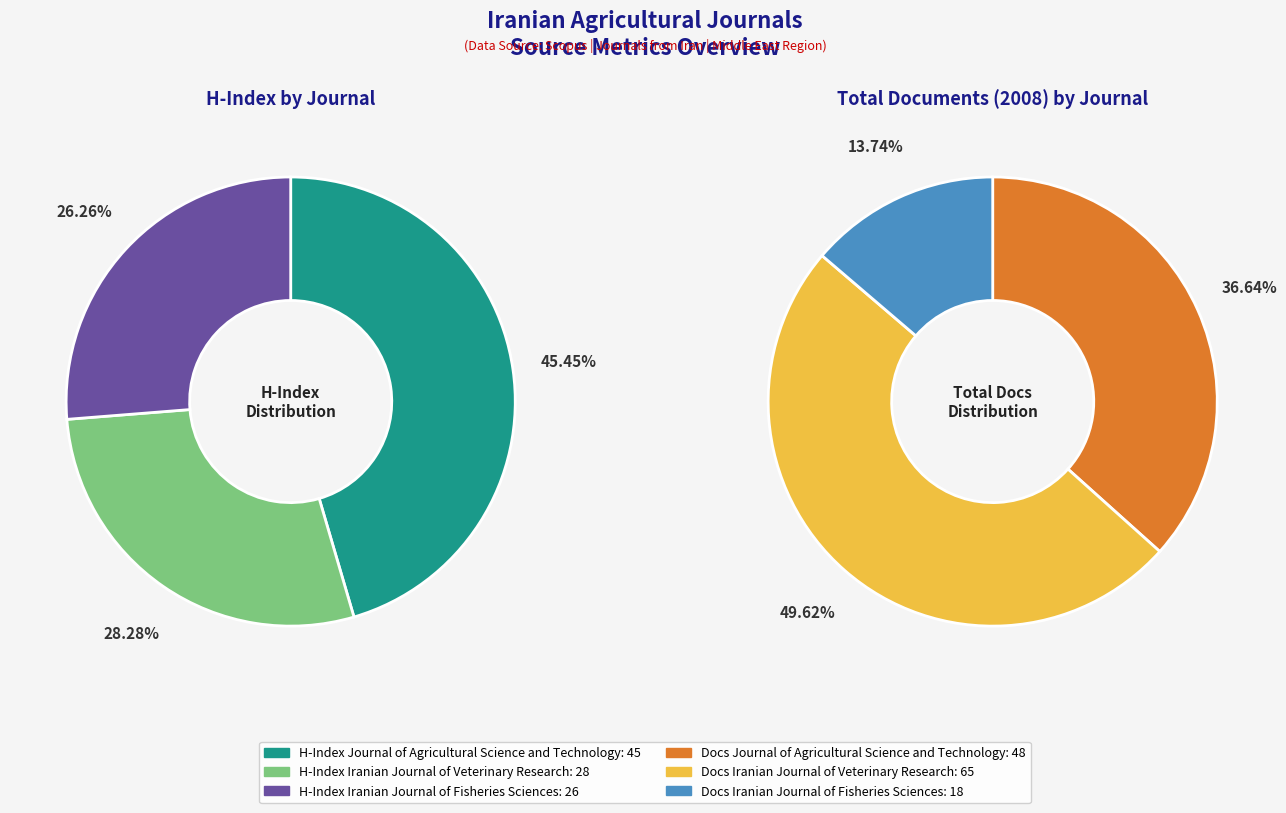

How many slices are in this pie chart?

3